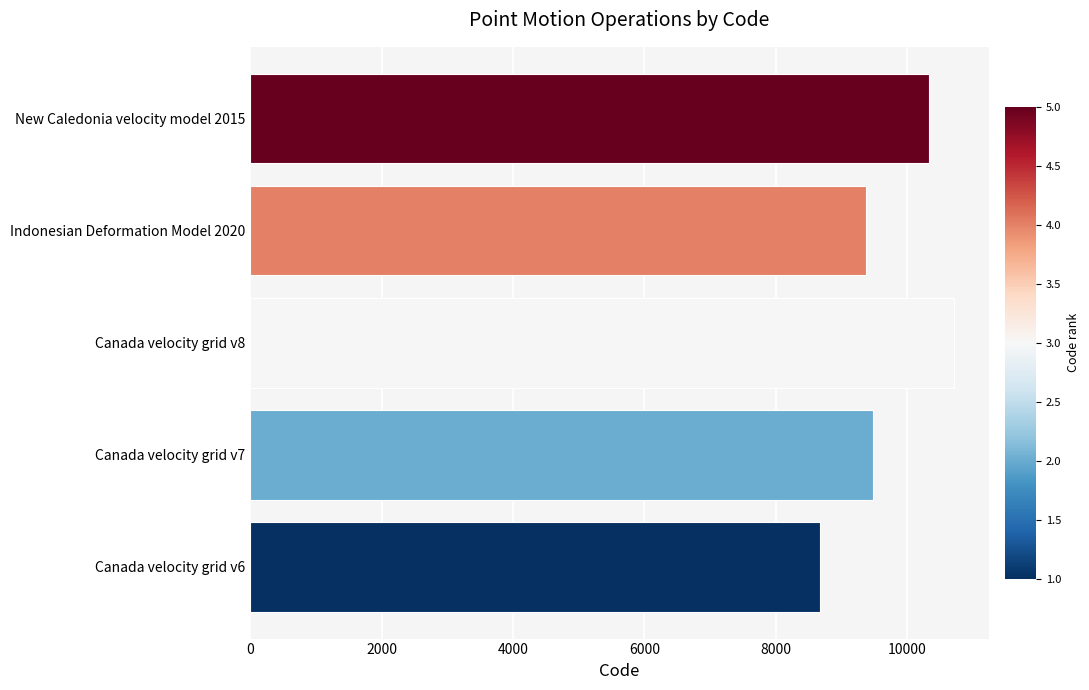

What is the approximate value at Canada velocity grid v7, to the nearest 100?

9500